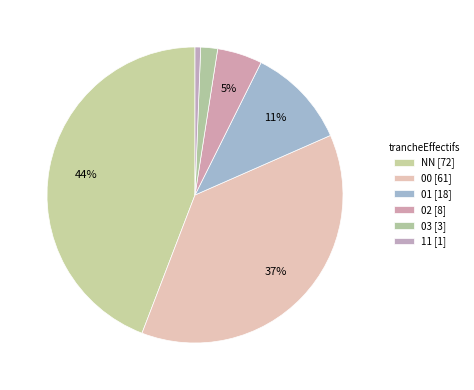

What is the smallest slice in the pie chart?

11